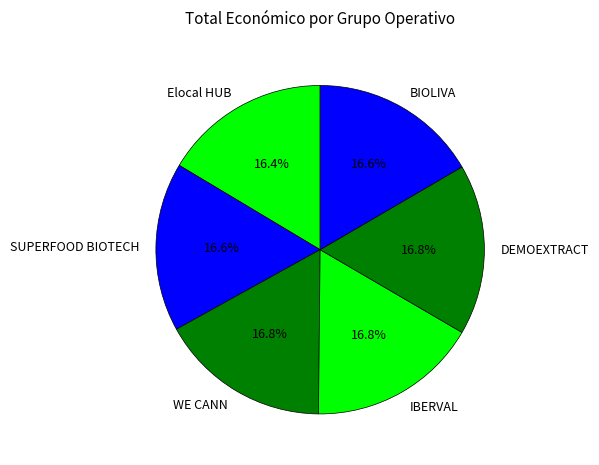

Combined, do SUPERFOOD BIOTECH and BIOLIVA account for over 50%?

No